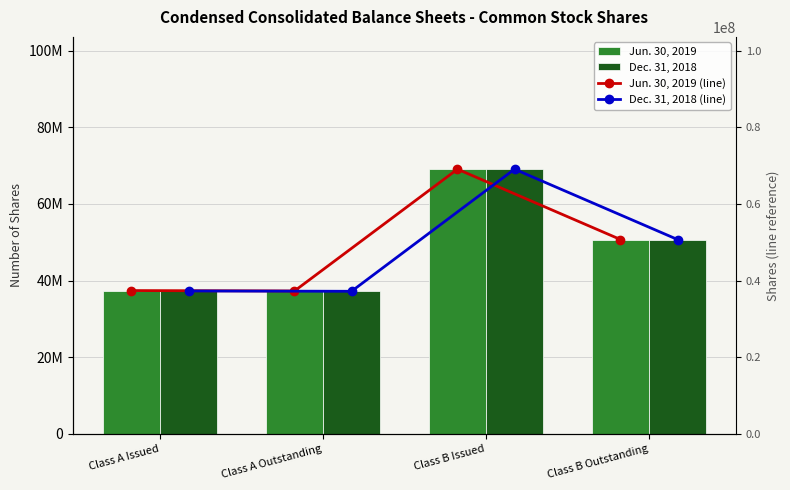

At Class A Outstanding, list the series in order from largest to smallest.

Jun. 30, 2019, Jun. 30, 2019 (line), Dec. 31, 2018, Dec. 31, 2018 (line)